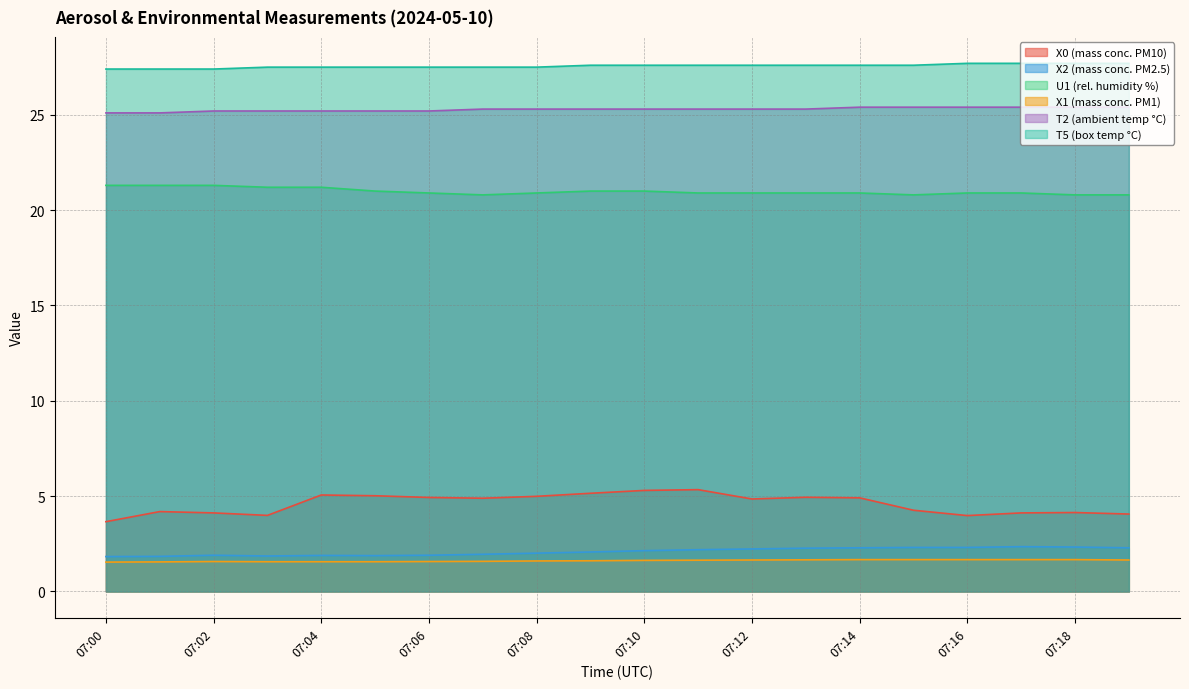

True or false: U1 (rel. humidity %) and T2 (ambient temp °C) cross at least once.

False